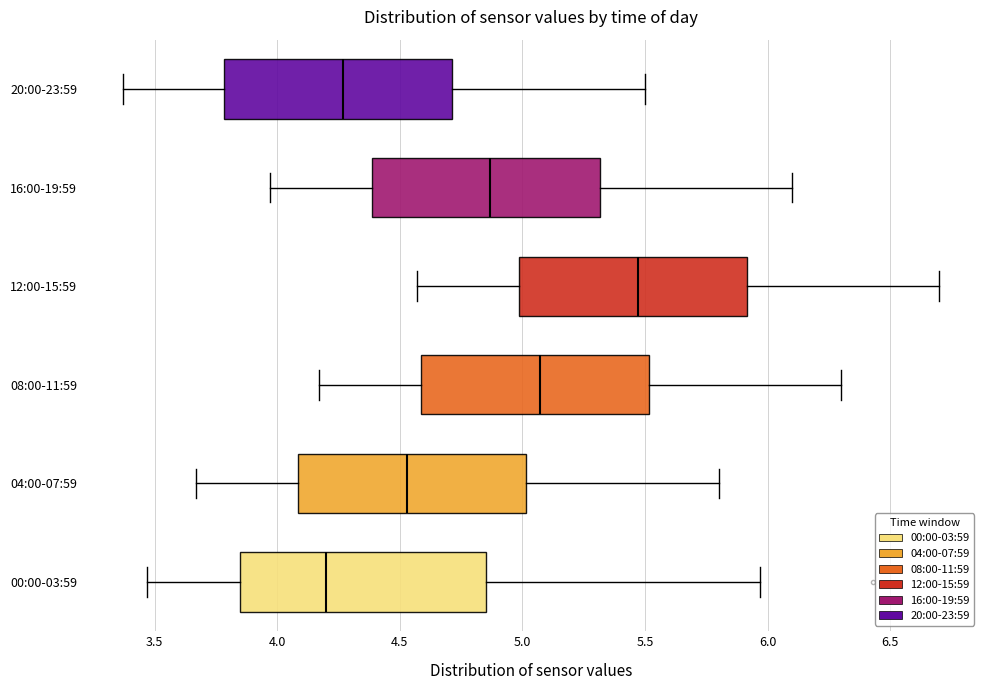

Reading bottom to top, read every box against the x-axis: the position of its median line, the range the box covers, and the ends of its whiskers. The values are not printed on the chart, so give them approximately, as read against the axis.

00:00-03:59: median 4.20, box 3.85 to 4.85, whiskers 3.45 to 5.95
04:00-07:59: median 4.55, box 4.10 to 5.00, whiskers 3.65 to 5.80
08:00-11:59: median 5.05, box 4.60 to 5.50, whiskers 4.15 to 6.30
12:00-15:59: median 5.45, box 5.00 to 5.90, whiskers 4.55 to 6.70
16:00-19:59: median 4.85, box 4.40 to 5.30, whiskers 3.95 to 6.10
20:00-23:59: median 4.25, box 3.80 to 4.70, whiskers 3.35 to 5.50